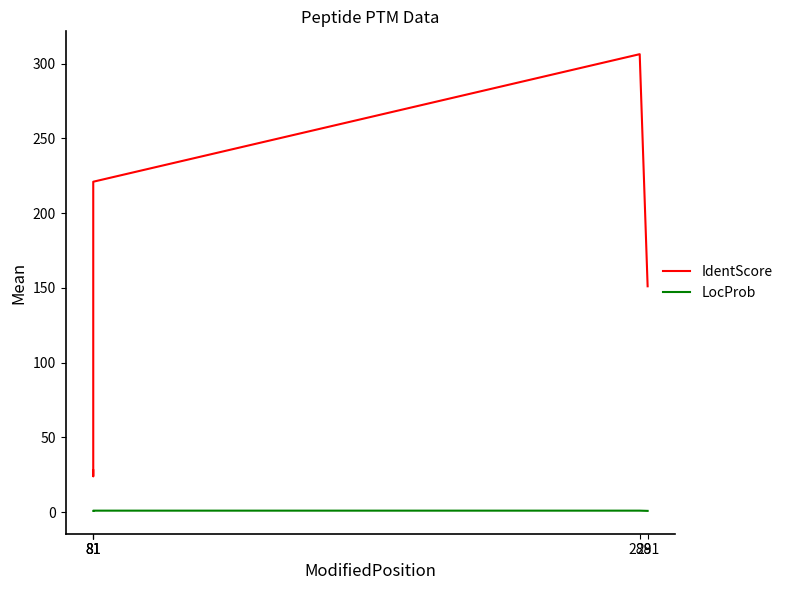

True or false: IdentScore and LocProb cross at least once.

False